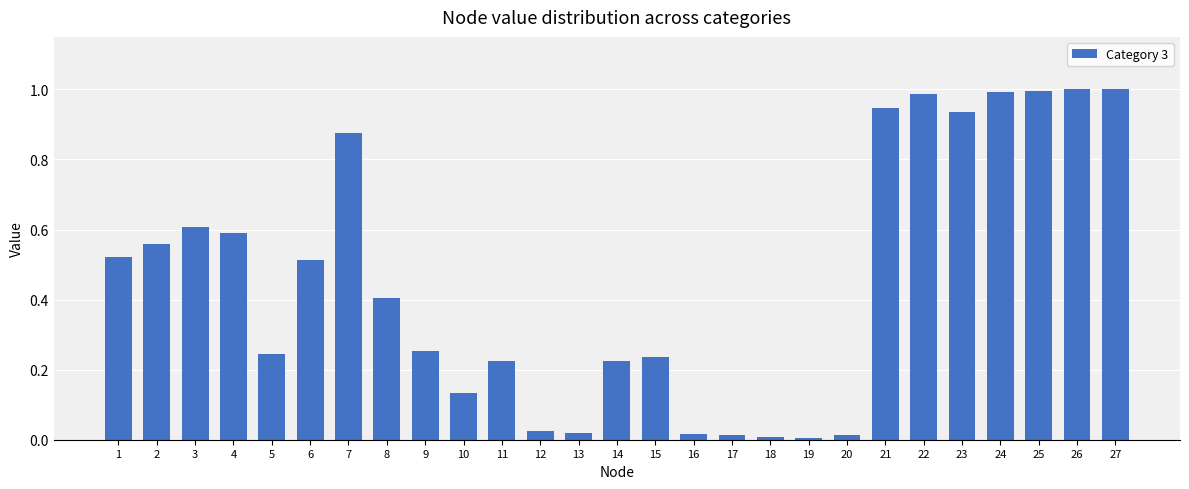

What is the sum of the values at 9 and 2?

0.8